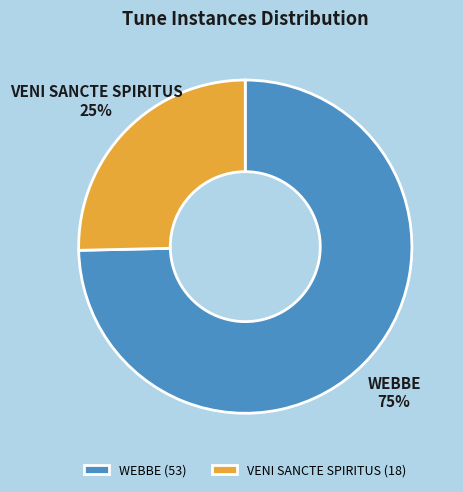

True or false: VENI SANCTE SPIRITUS accounts for 18% of the total.

False